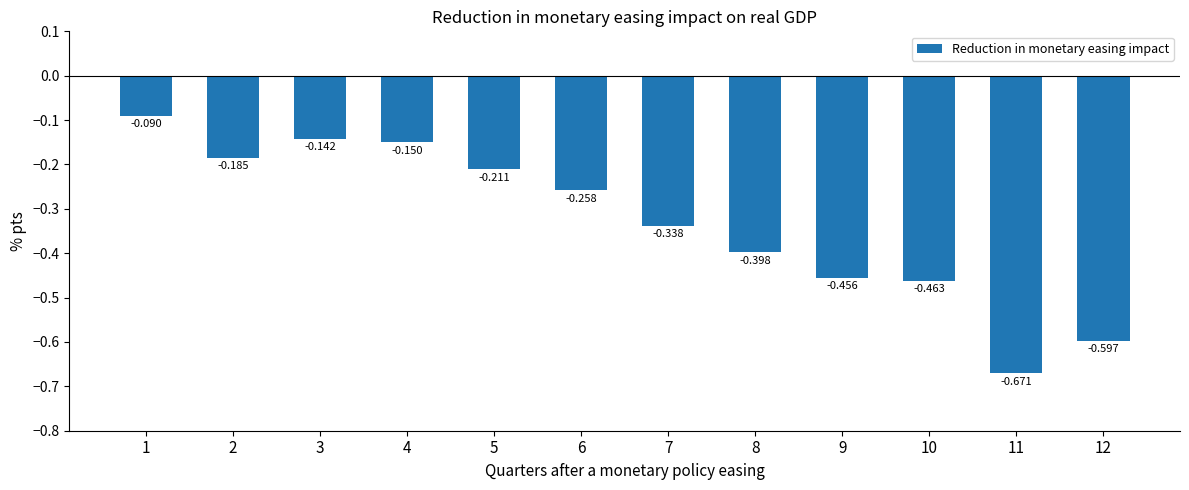

Is it true that the value at 4 is -0.2?

False